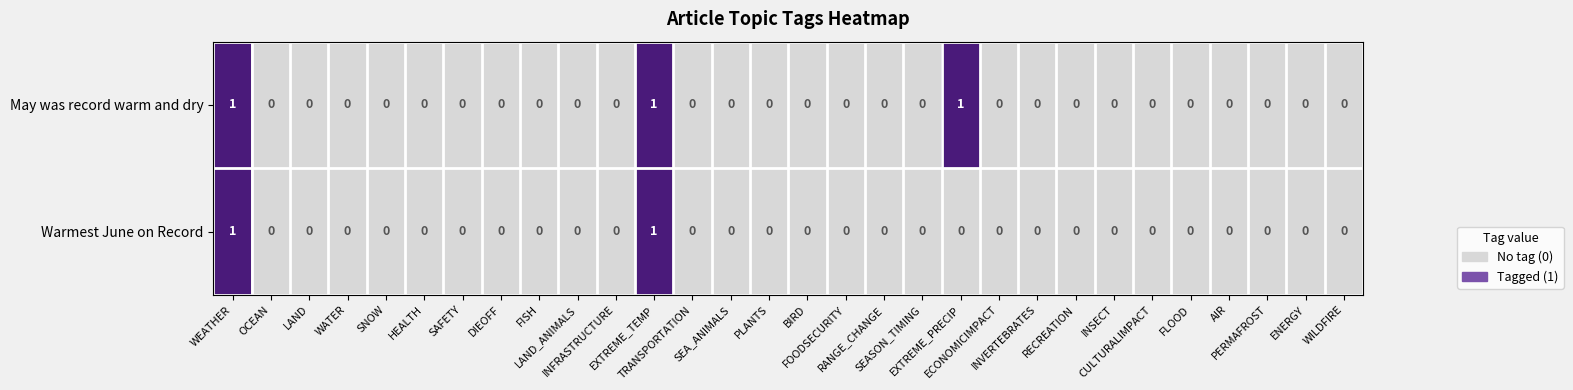

How many values in Warmest June on Record are above zero?

2